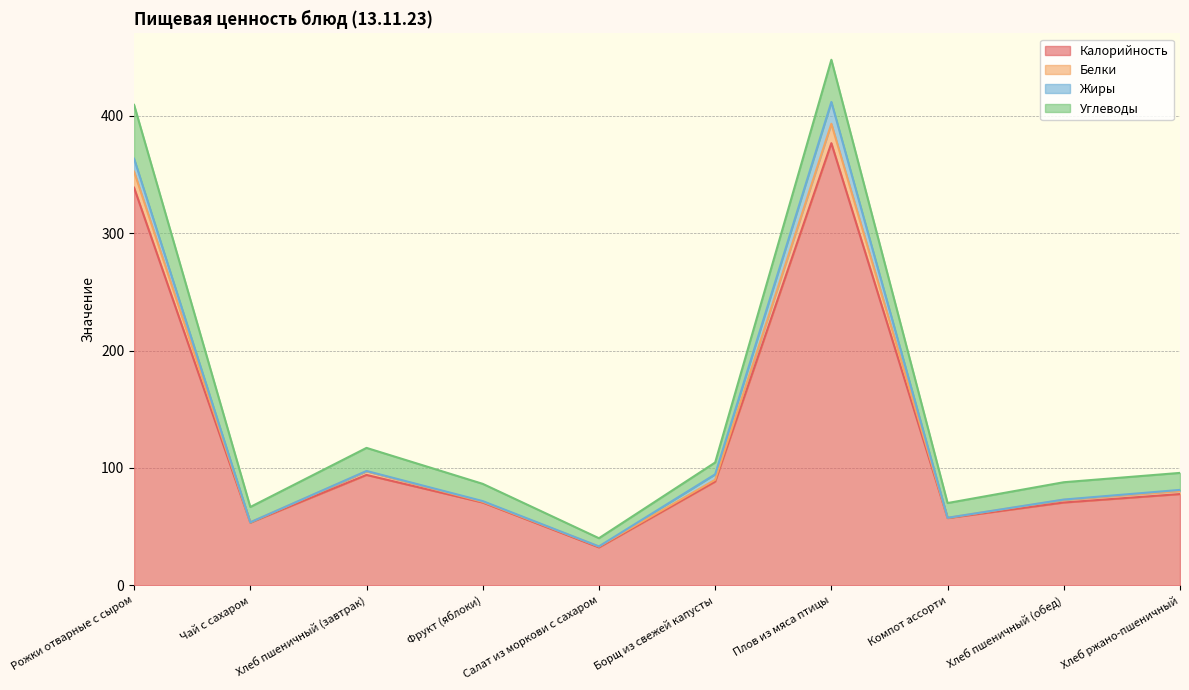

How many data points in Калорийность are less than 77?

5